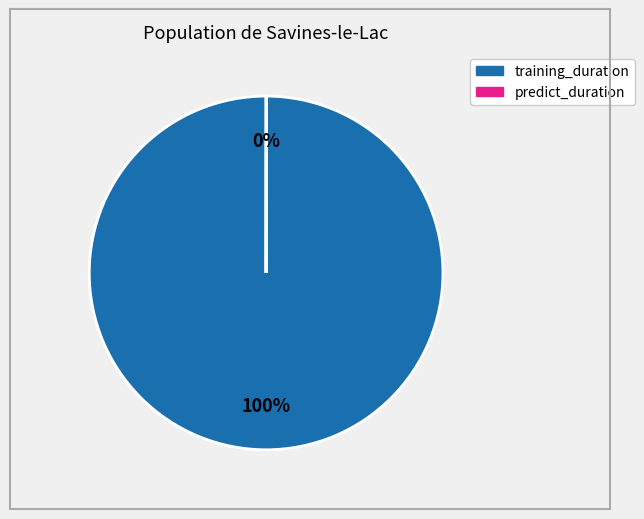

To the nearest percent, what is the difference between the largest and smallest slice percentages?

100%